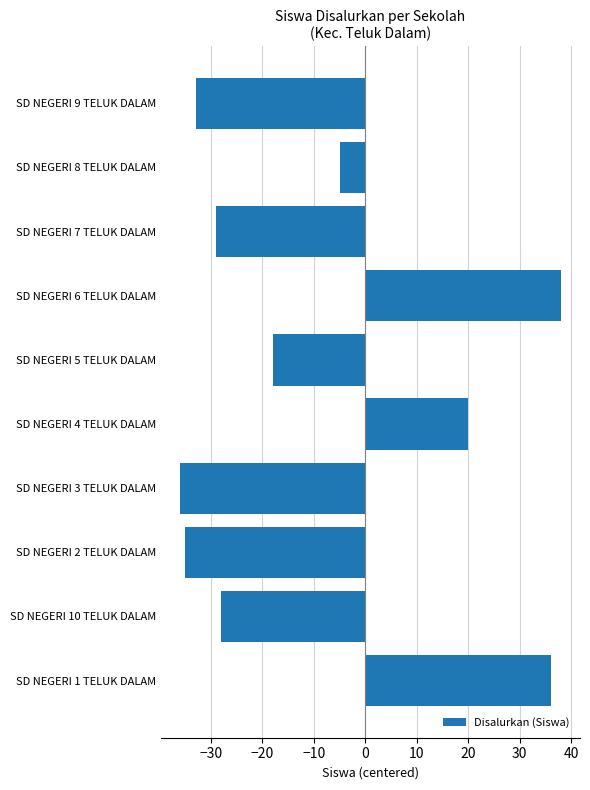

What is the difference between the second highest and minimum values?

72